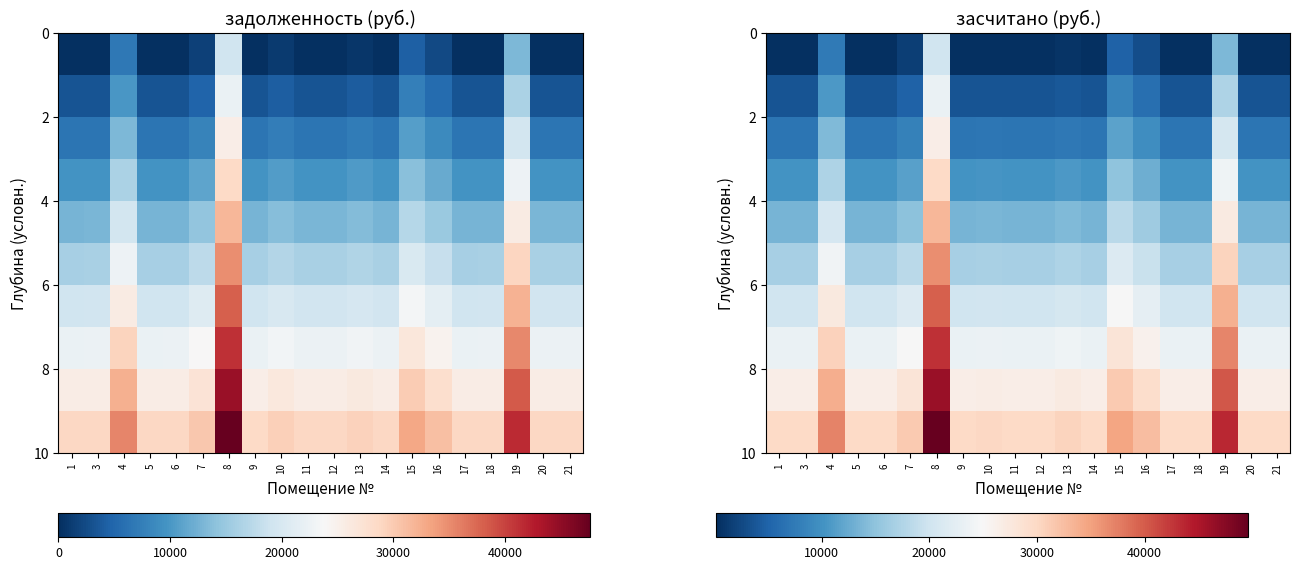

Between 17 and 4, which is larger?

4